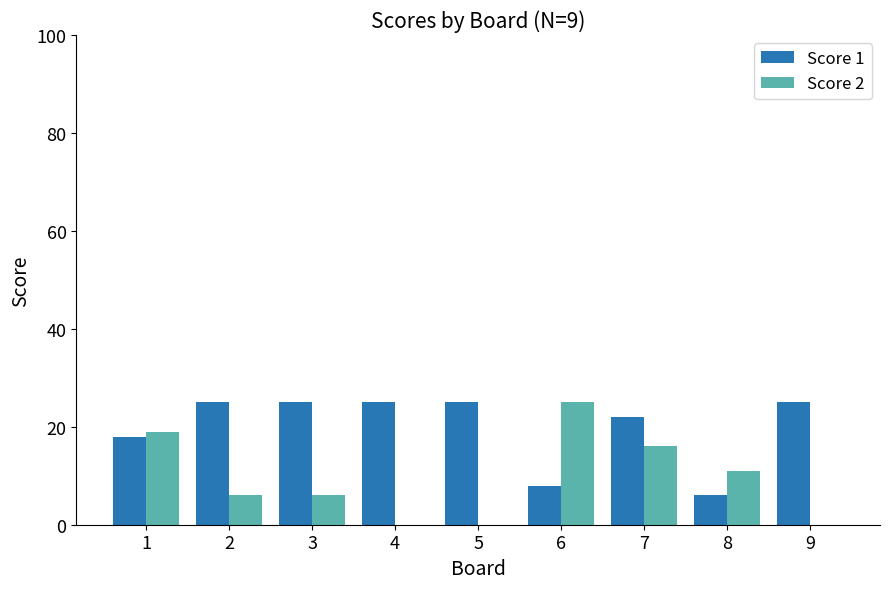

What are all the series names shown in the legend?

Score 1, Score 2